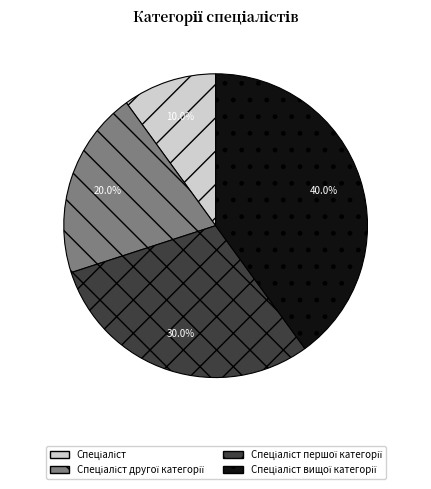

Is there any slice that represents more than half of the pie?

No